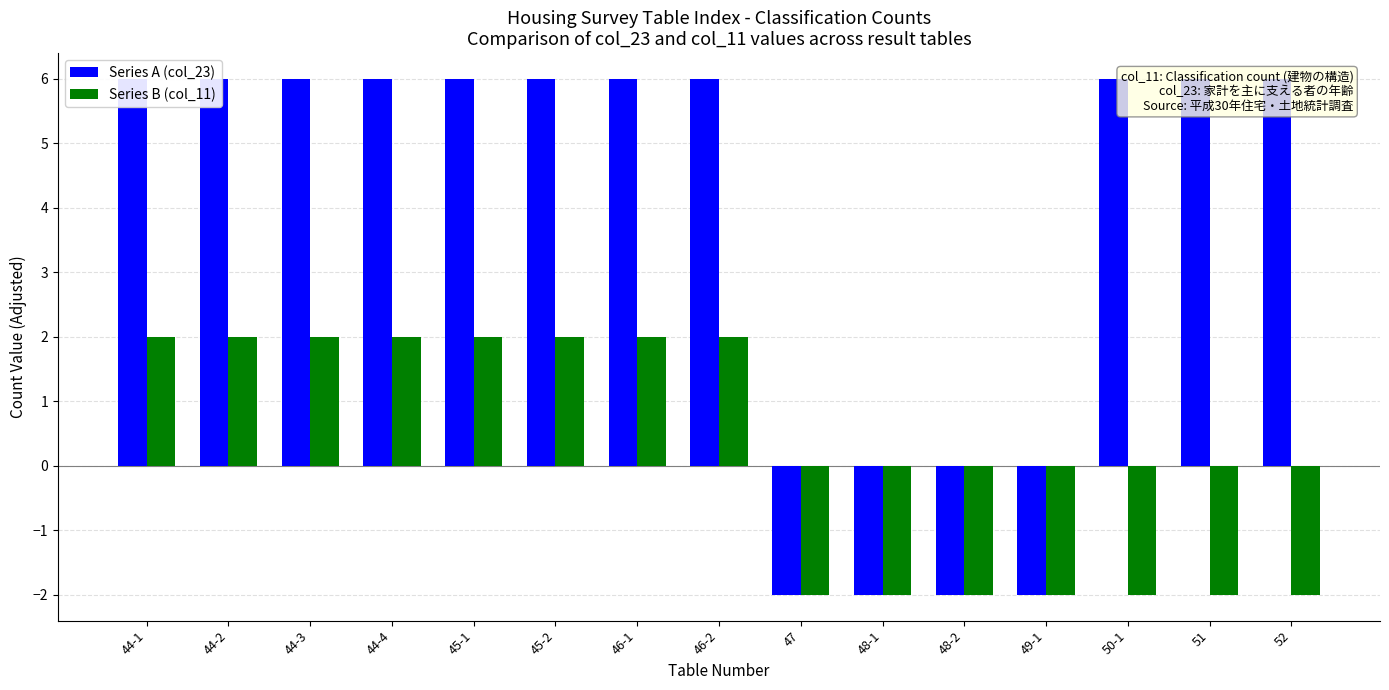

Which category has the lowest value across all series?

47